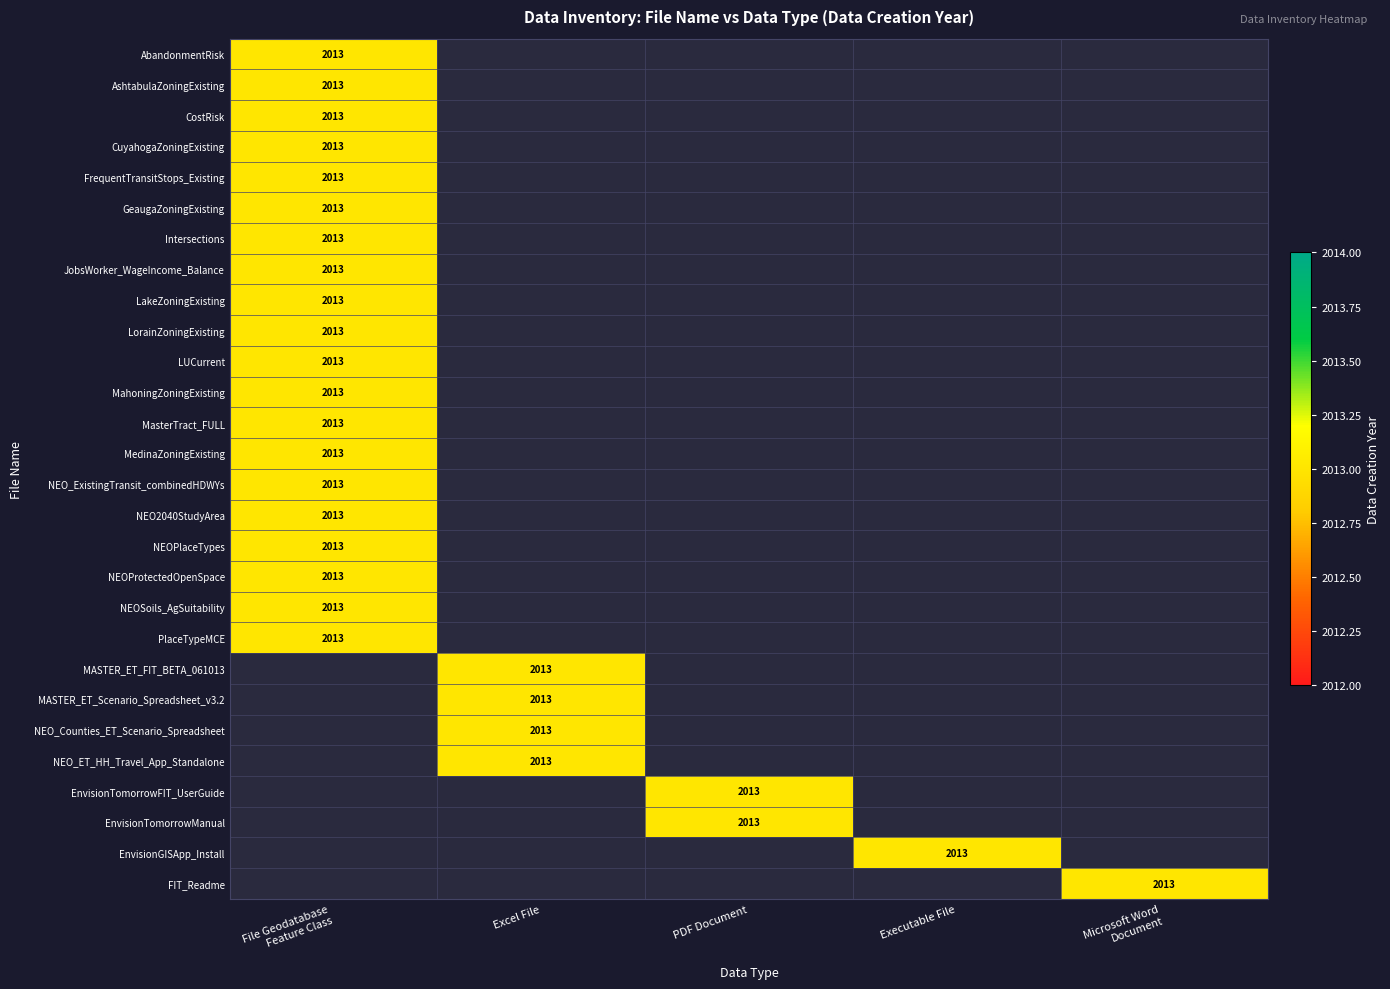

The value of MASTER_ET_Scenario_Spreadsheet_v3.2 at Excel File is 540. True or false?

False